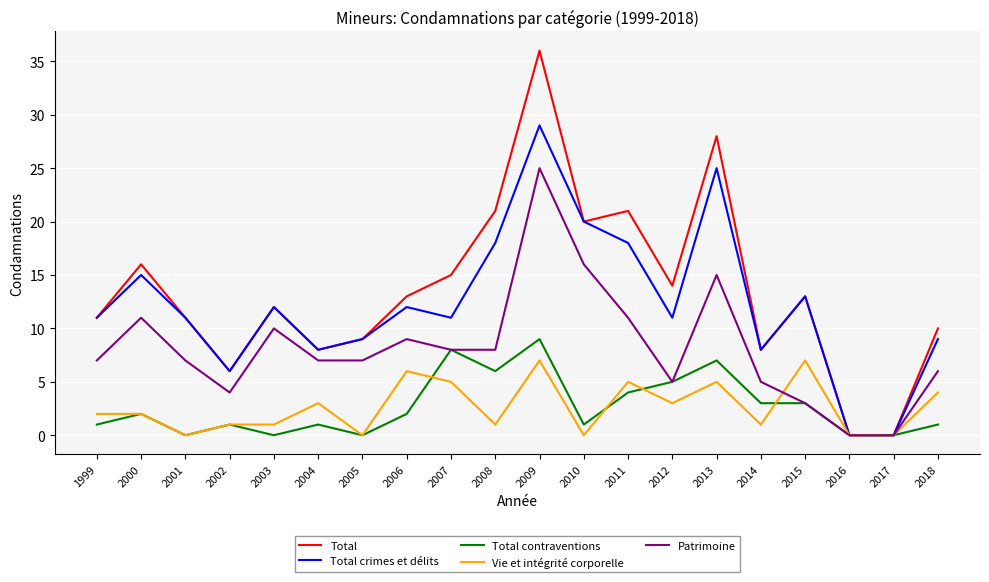

The Total contraventions series shows 7 at 2013. True or false?

True